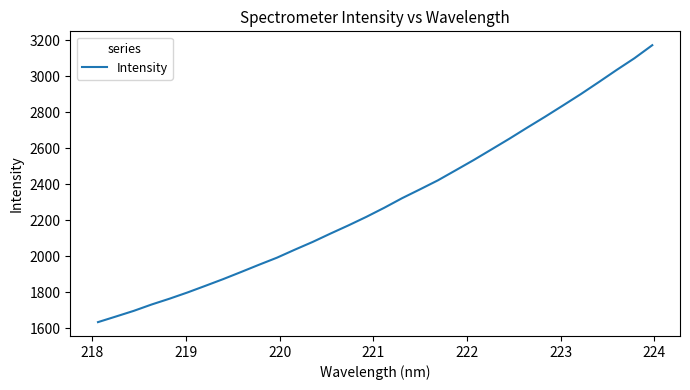

What is the difference between the maximum and minimum values?

1540.3